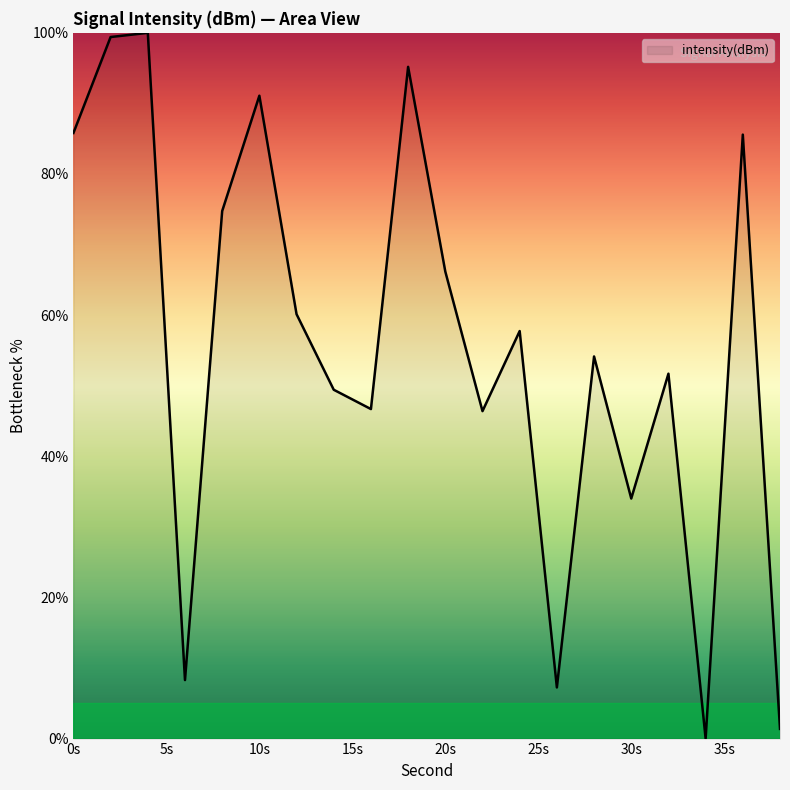

What is the greatest value displayed?

100.0